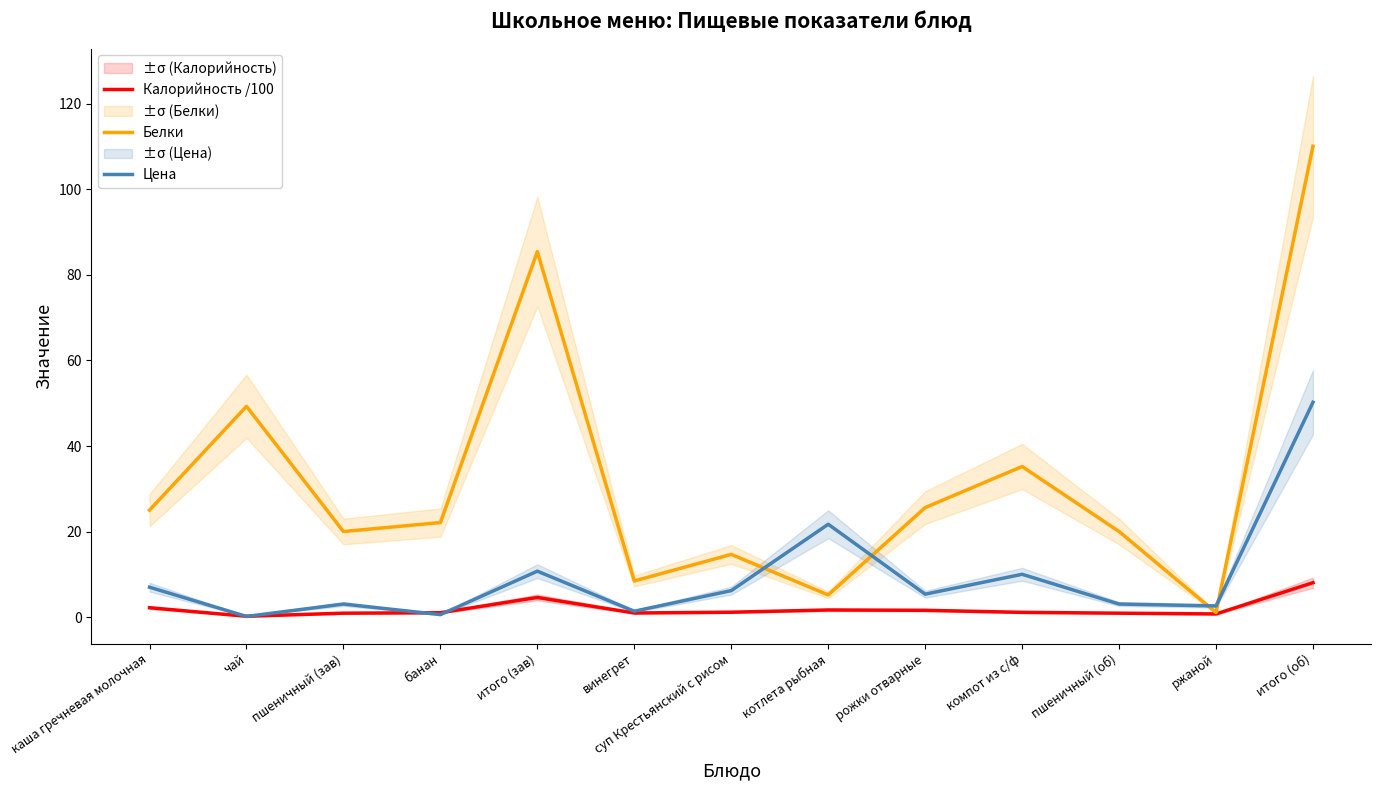

Between каша гречневая молочная and банан, which series saw the biggest shift?

Цена